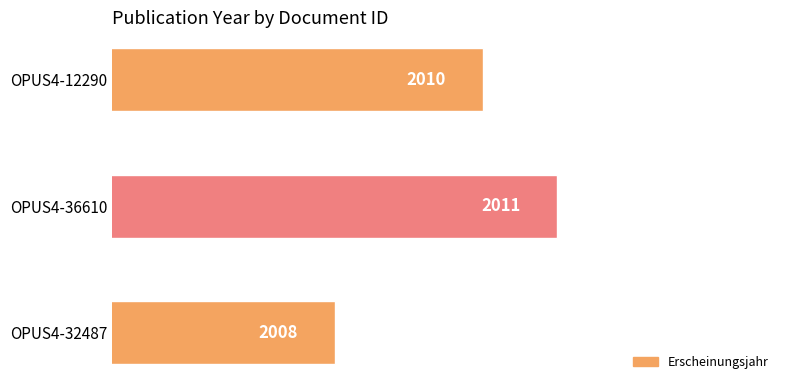

What is the greatest value displayed?

2011